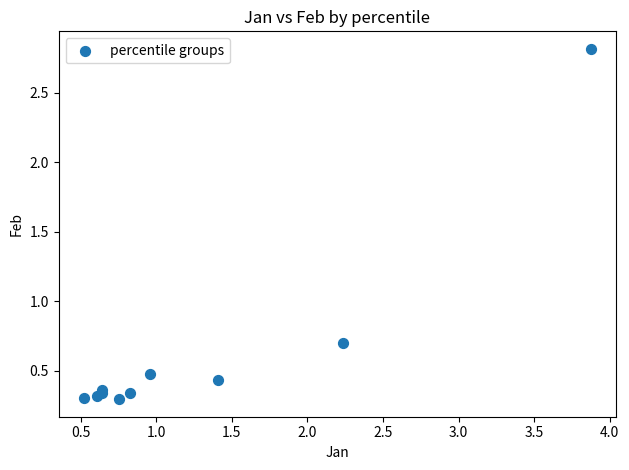

What Y value in the scatter plot is closest to 1?

0.7